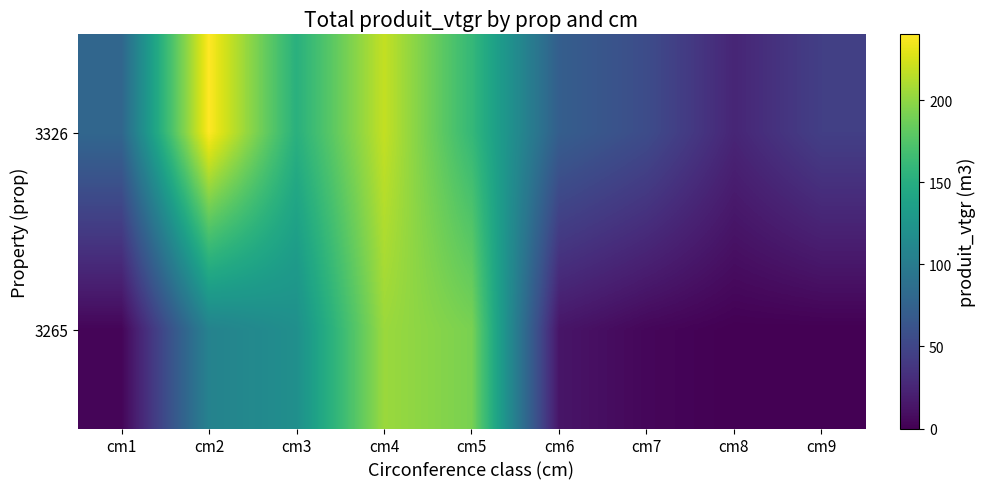

Reading right to left, transcribe all the data shown in this chart.

3326: cm9=45.1	cm8=25.4	cm7=55.5	cm6=71.8	cm5=160.4	cm4=218.7	cm3=152.5	cm2=240.2	cm1=79.5
3265: cm9=0.0	cm8=0.0	cm7=4.1	cm6=13.6	cm5=191.7	cm4=204.2	cm3=119.6	cm2=106.7	cm1=3.0